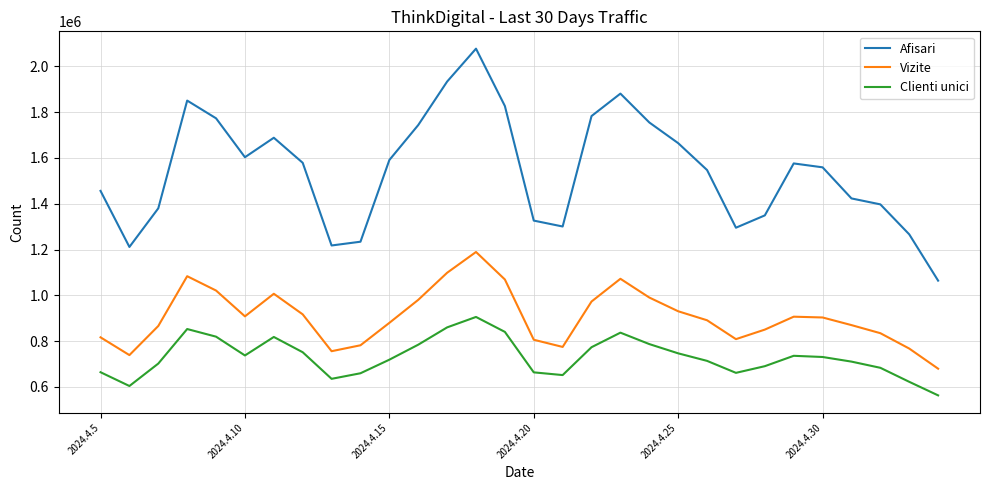

How many lines are shown in the chart?

3